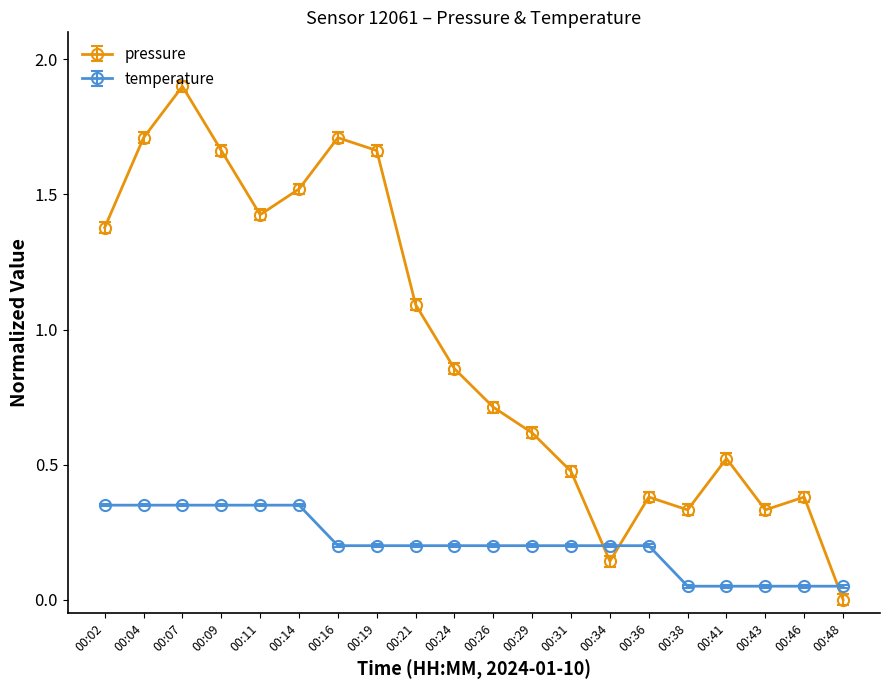

How many values in pressure are above zero?

19